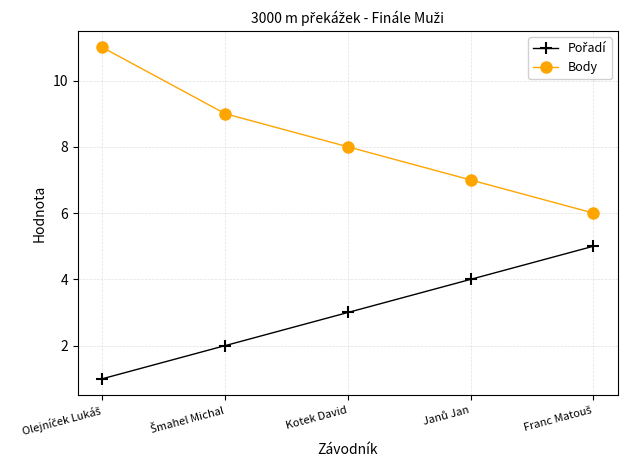

Which series has the widest spread of values?

Body